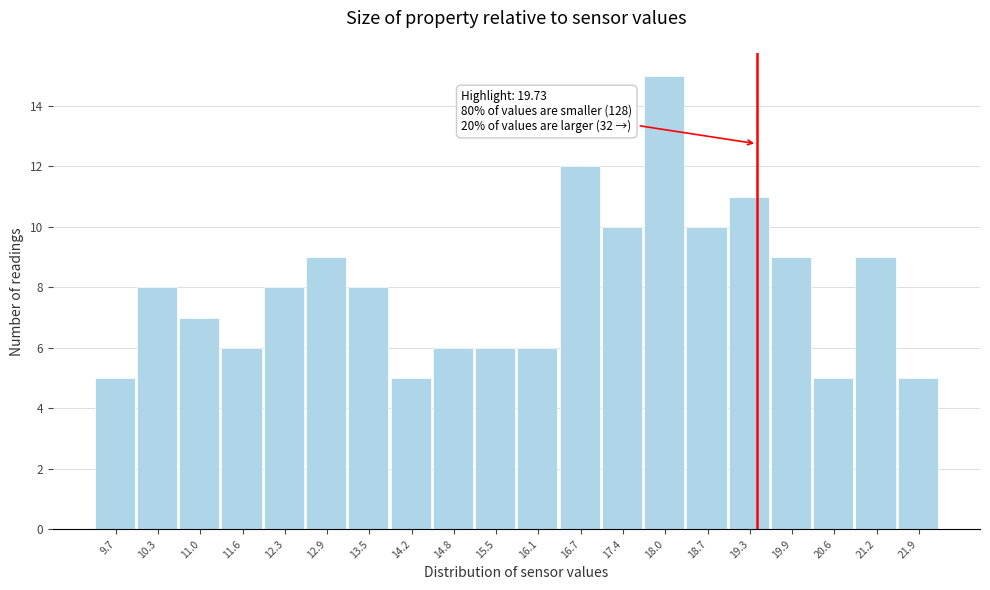

Reading left to right, what are all the values shown in this chart?

9.7=5	10.3=8	11.0=7	11.6=6	12.3=8	12.9=9	13.5=8	14.2=5	14.8=6	15.5=6	16.1=6	16.7=12	17.4=10	18.0=15	18.7=10	19.3=11	19.9=9	20.6=5	21.2=9	21.9=5